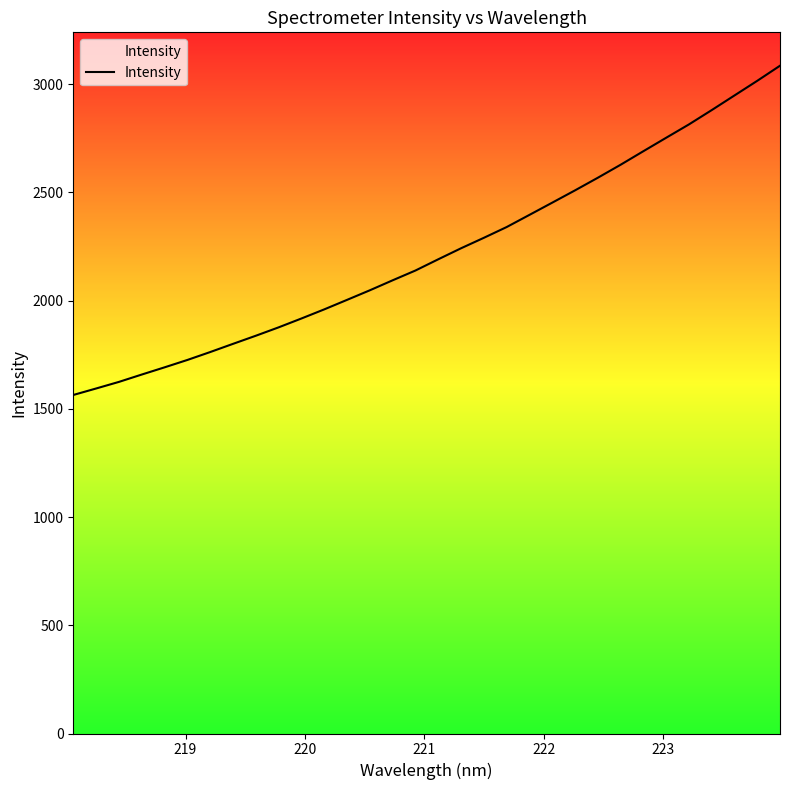

What is the smallest value displayed?

1564.2